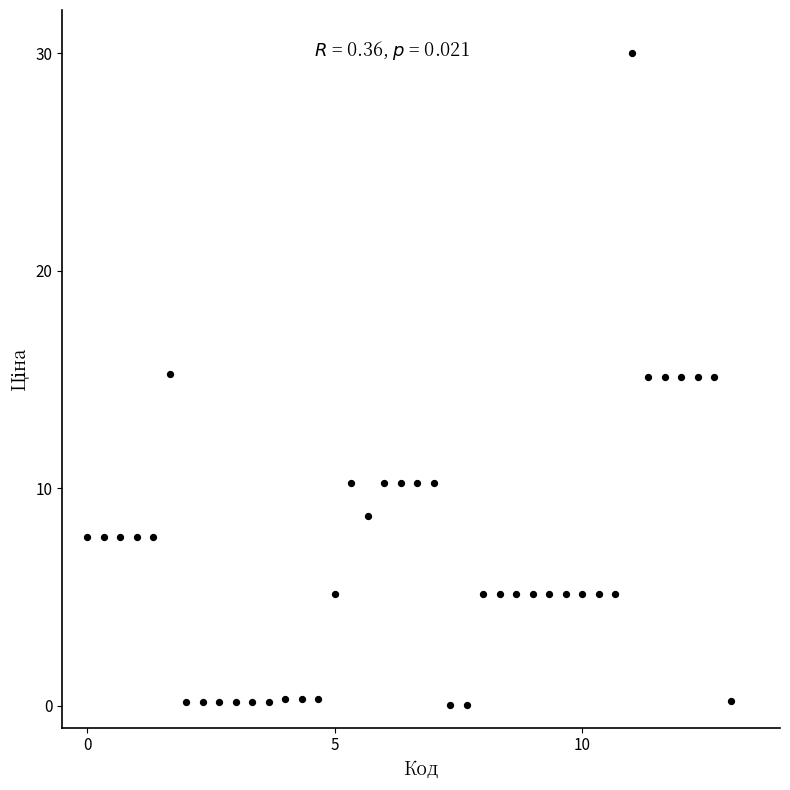

What is the range of X values (max minus min)?

13.0